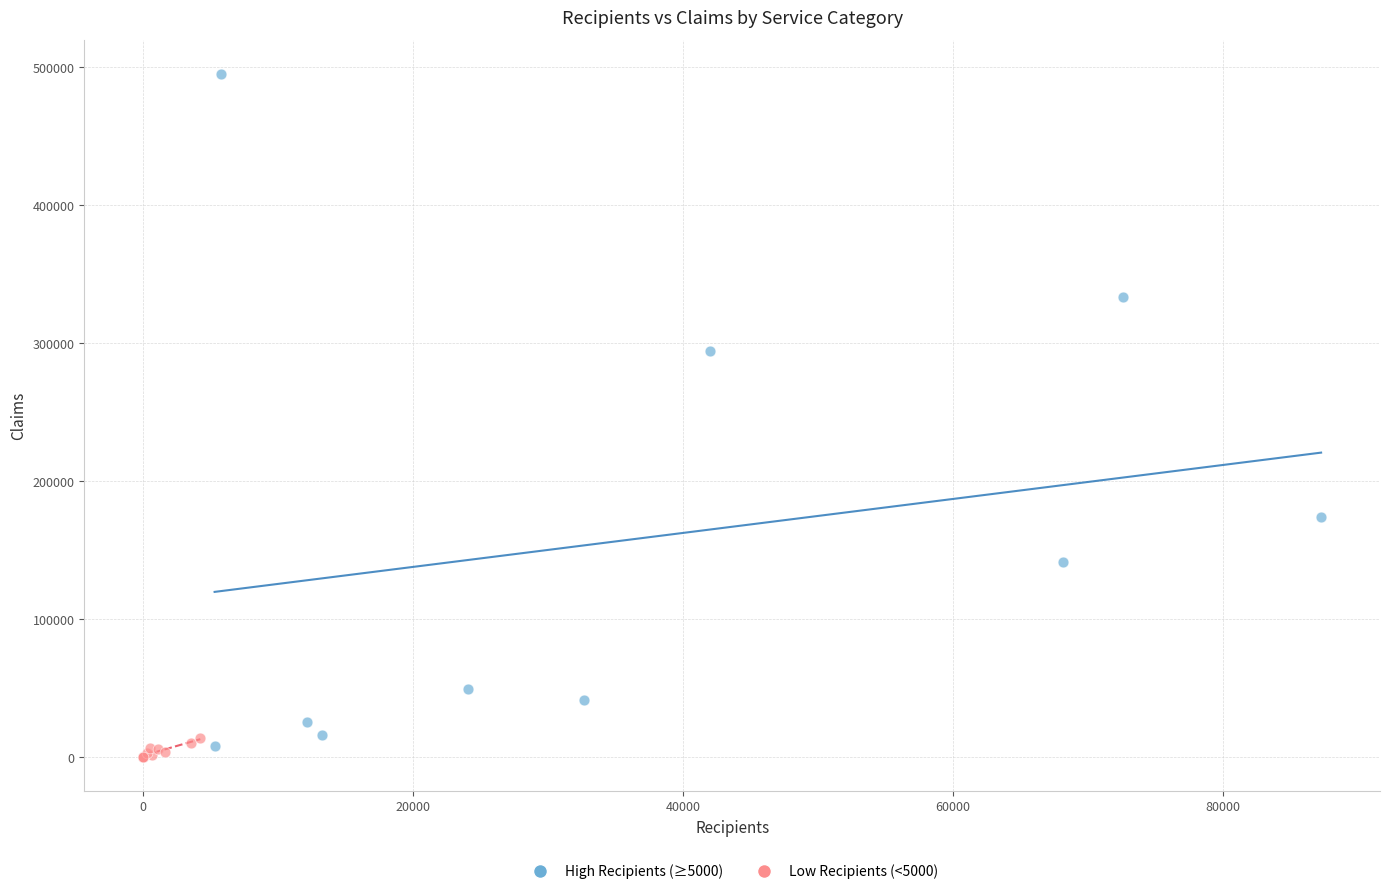

Which series reaches the maximum Y coordinate?

High Recipients (≥5000)